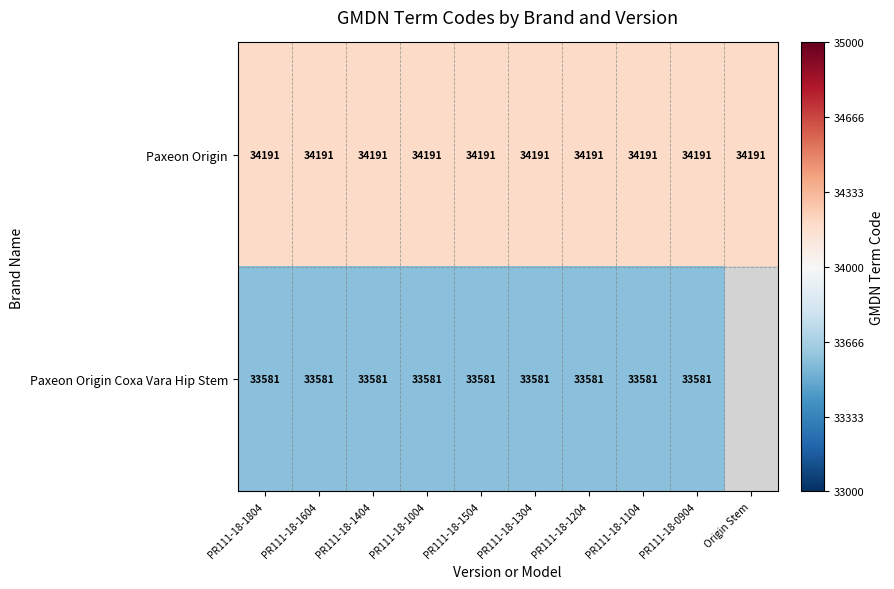

At PR111-18-1204, list the series in order from largest to smallest.

Paxeon Origin, Paxeon Origin Coxa Vara Hip Stem